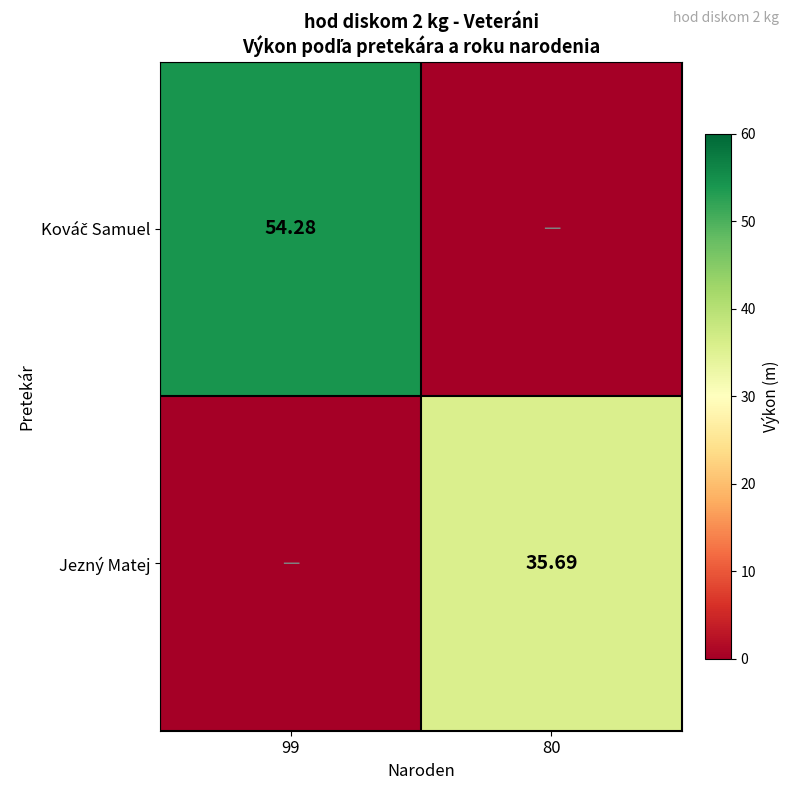

List the series in order of their overall mean, lowest first.

Jezný Matej, Kováč Samuel